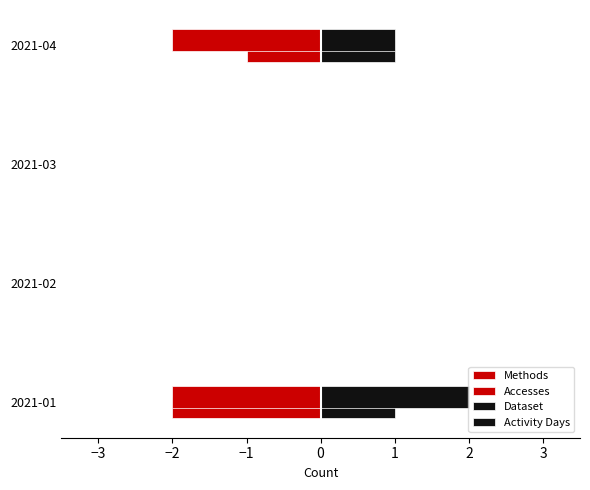

Reading right to left, extract all data points from this chart.

Methods: -1	0	0	-2
Accesses: -2	0	0	-2
Dataset: 1	0	0	1
Activity Days: 1	0	0	2